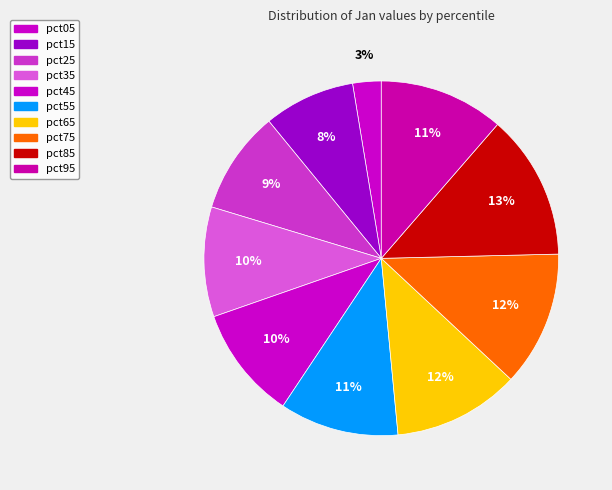

Between pct75 and pct55, which is larger?

pct75